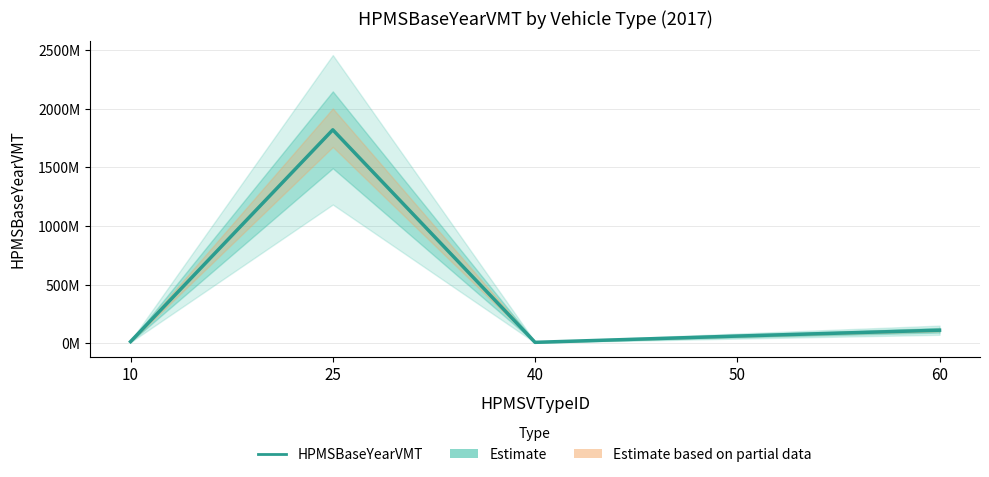

Where is the first local maximum?

25